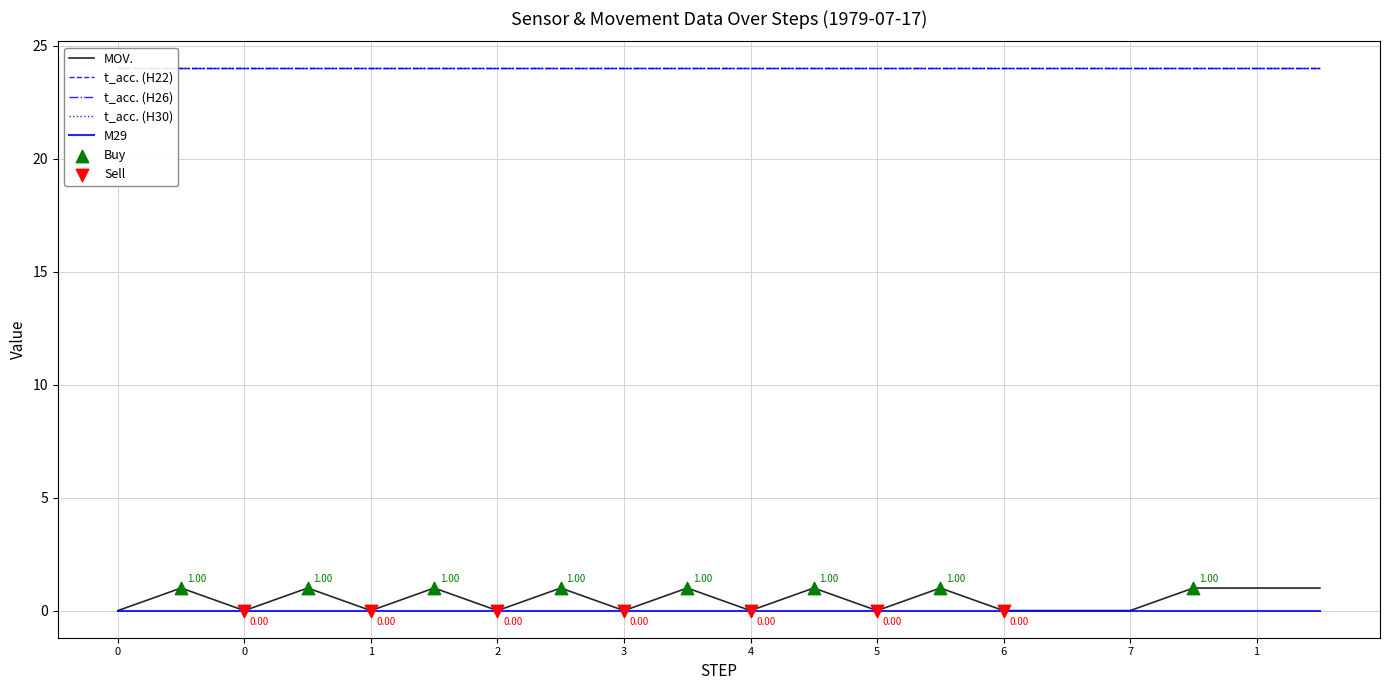

Which series contains the highest Y value?

t_acc. (H22)